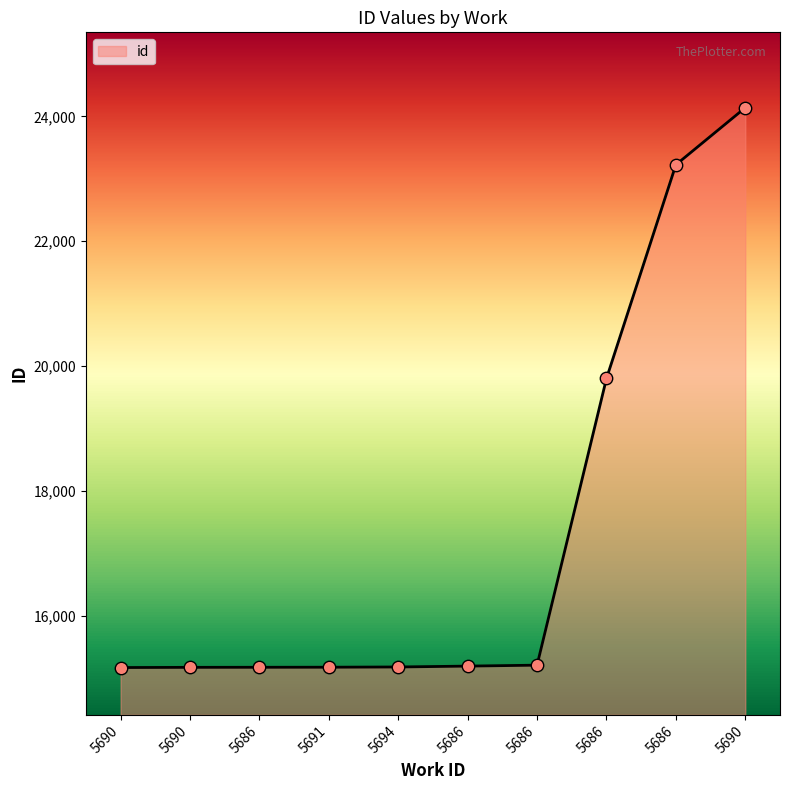

How many lines are shown in the chart?

1